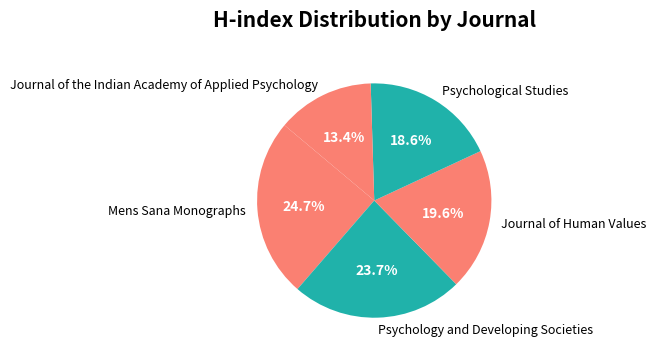

What is the ratio of the value at Psychology and Developing Societies to the value at Mens Sana Monographs?

1.0